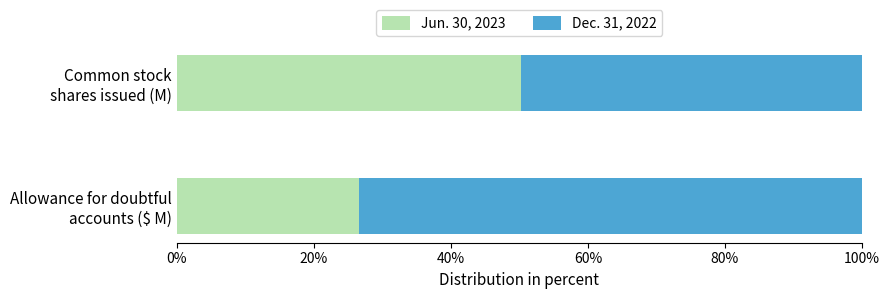

What is the highest value of the Jun. 30, 2023 series?

50.2